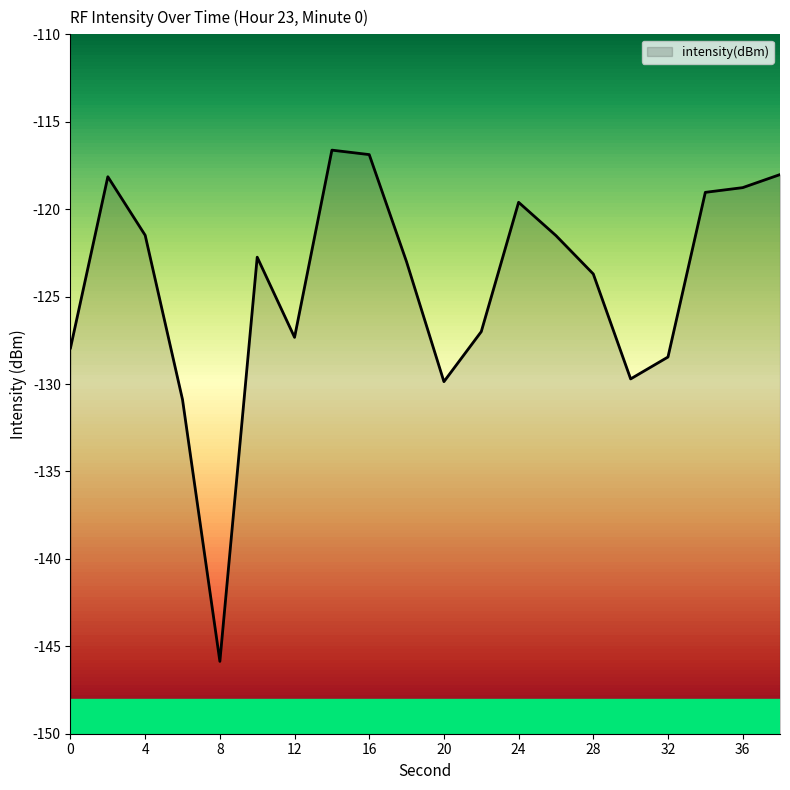

True or false: there are more than 2 points higher than both neighbors.

True